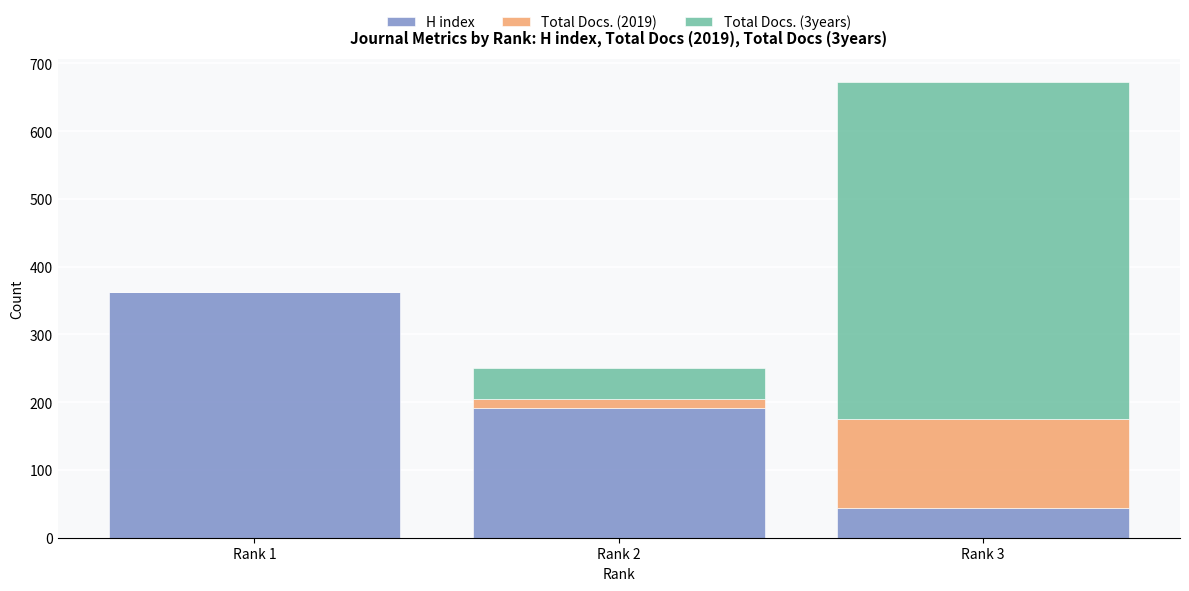

At which category is the sum across all series the highest?

Rank 3